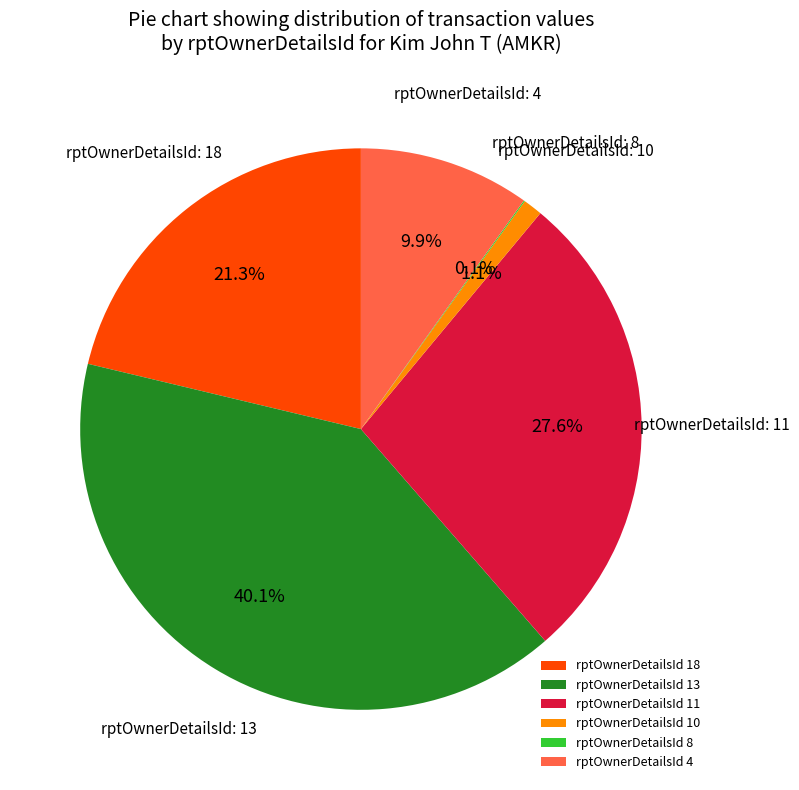

What is the total percentage of rptOwnerDetailsId 18 and rptOwnerDetailsId 10?

22.4%